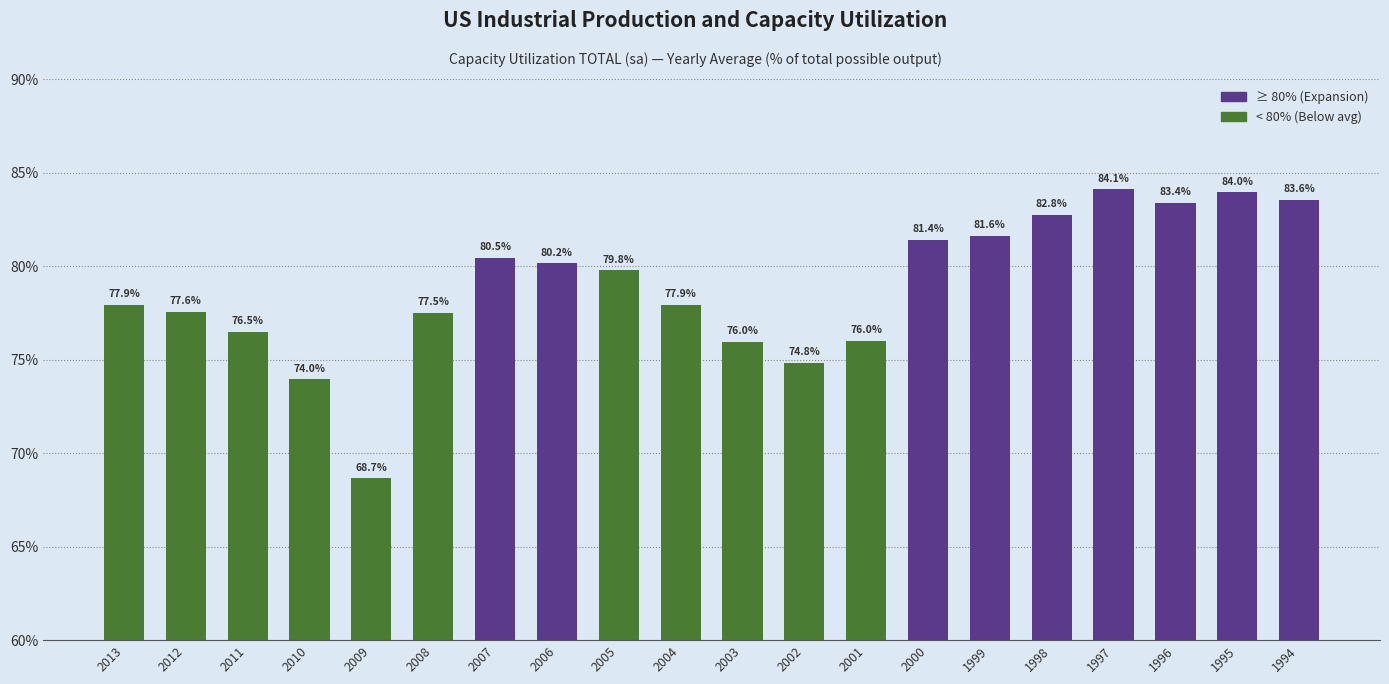

Reading left to right, list all the values displayed in this chart.

2013=77.9	2012=77.6	2011=76.5	2010=74.0	2009=68.7	2008=77.5	2007=80.5	2006=80.2	2005=79.8	2004=77.9	2003=76.0	2002=74.8	2001=76.0	2000=81.4	1999=81.6	1998=82.8	1997=84.1	1996=83.4	1995=84.0	1994=83.6